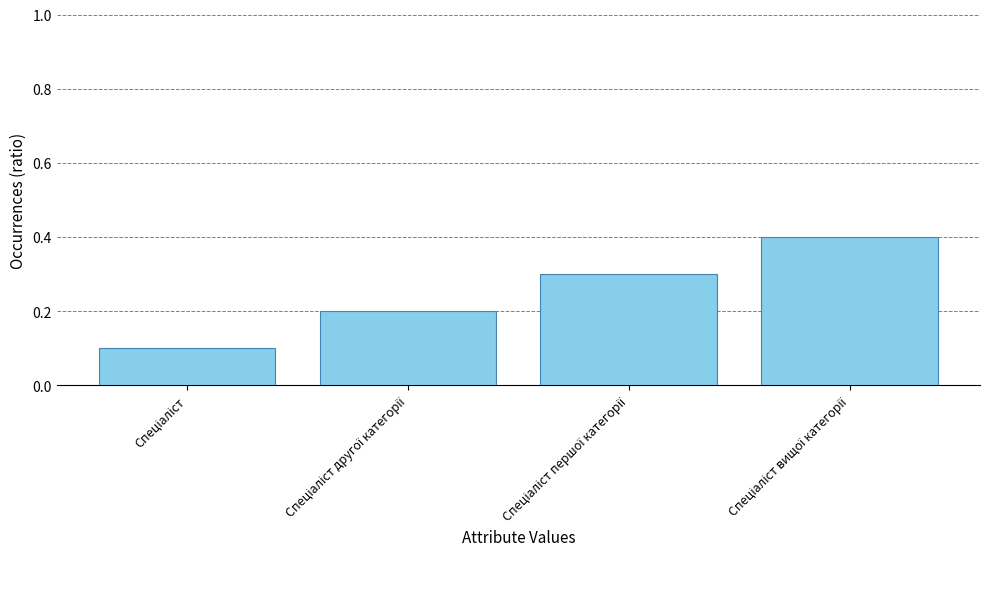

What is the value of the 3rd bar from the left?

0.3